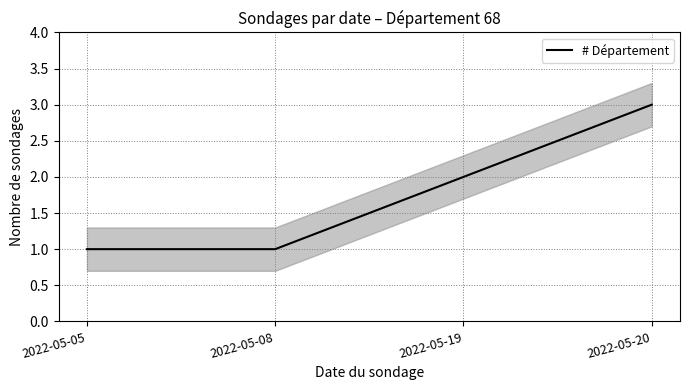

Reading left to right, extract all data points from this chart.

2022-05-05=1	2022-05-08=1	2022-05-19=2	2022-05-20=3